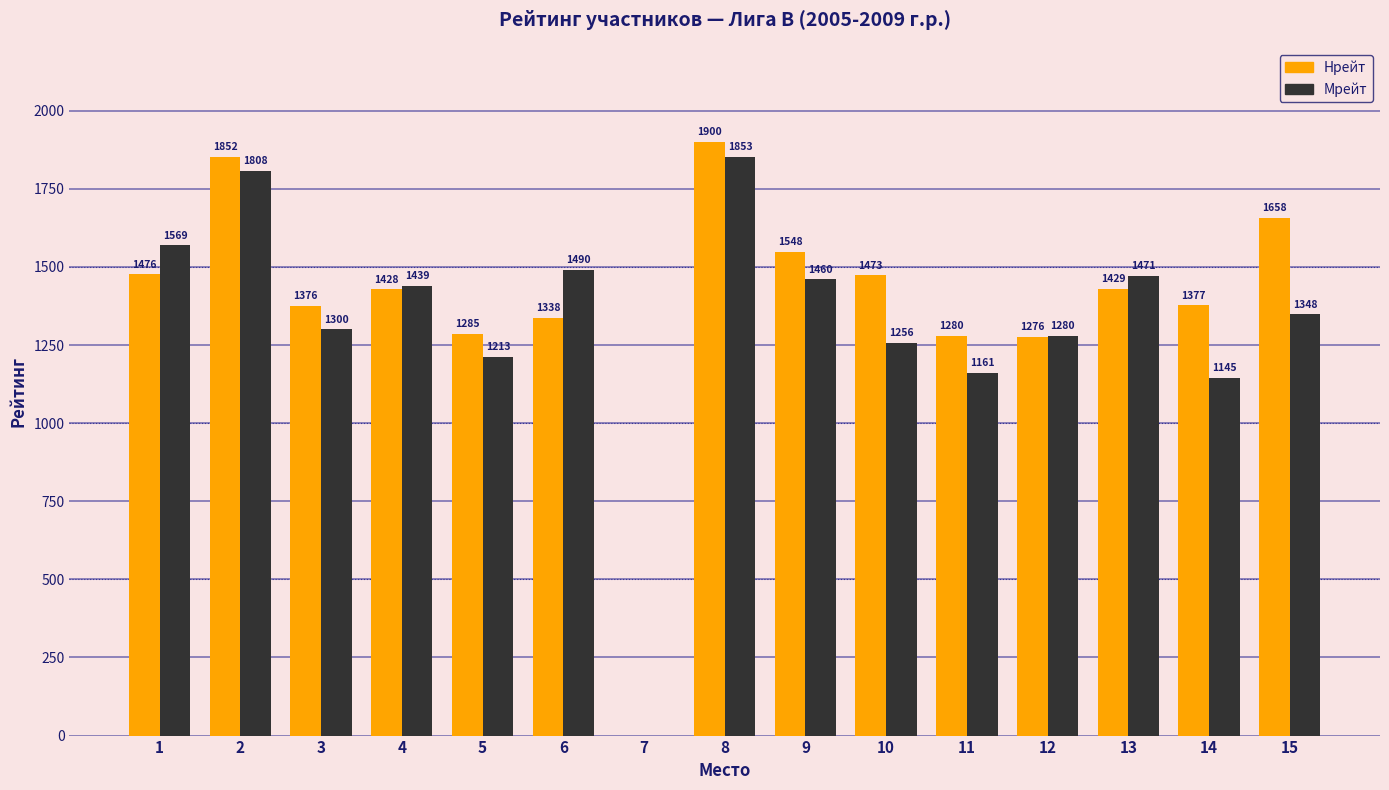

The Нрейт series shows 1900 at 8. True or false?

True